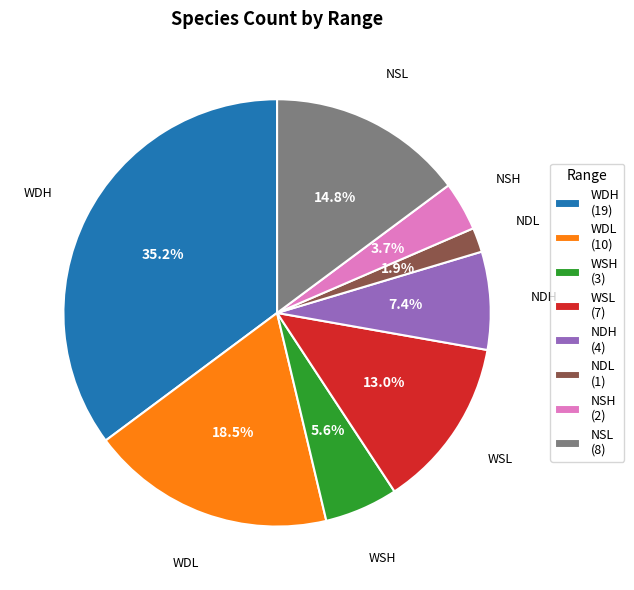

Count the number of slices in the pie.

8